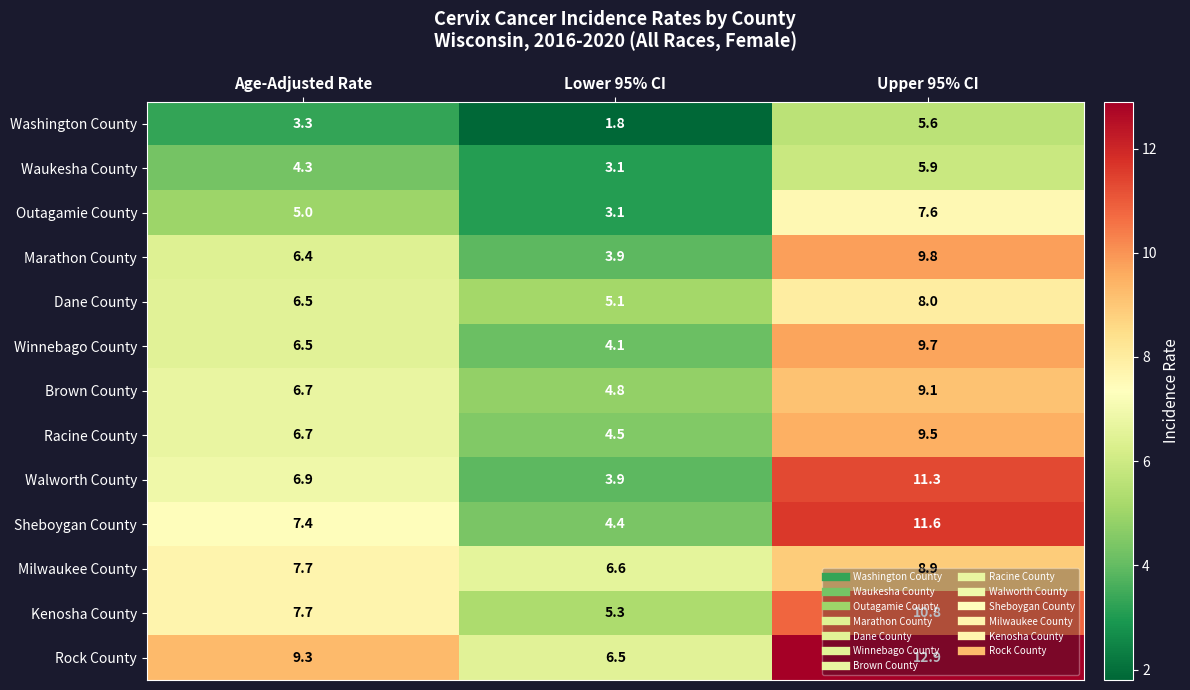

Read the Marathon County value at Age-Adjusted Rate.

6.4